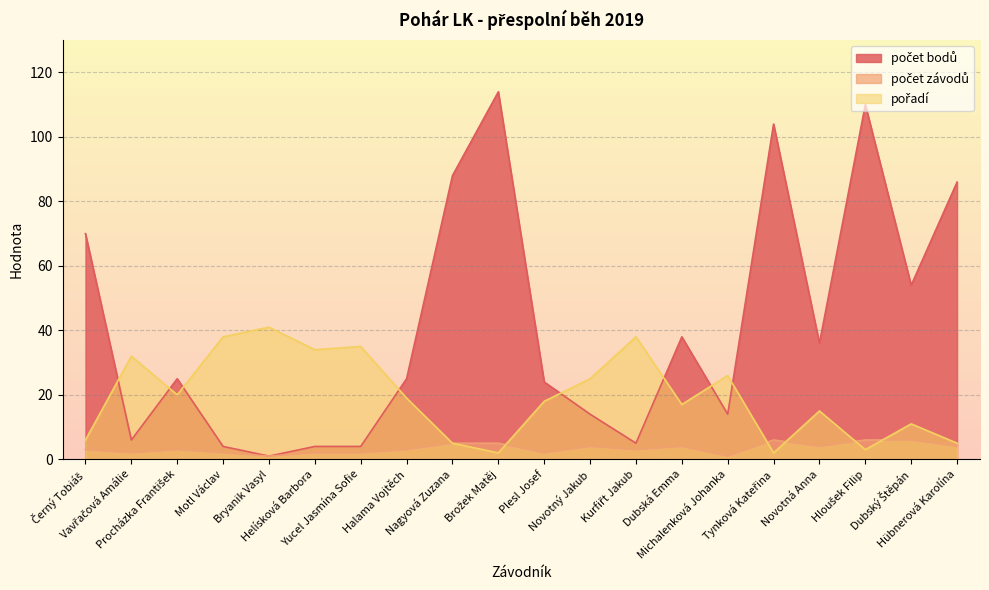

How many intersections are there between pořadí and počet závodů?

5